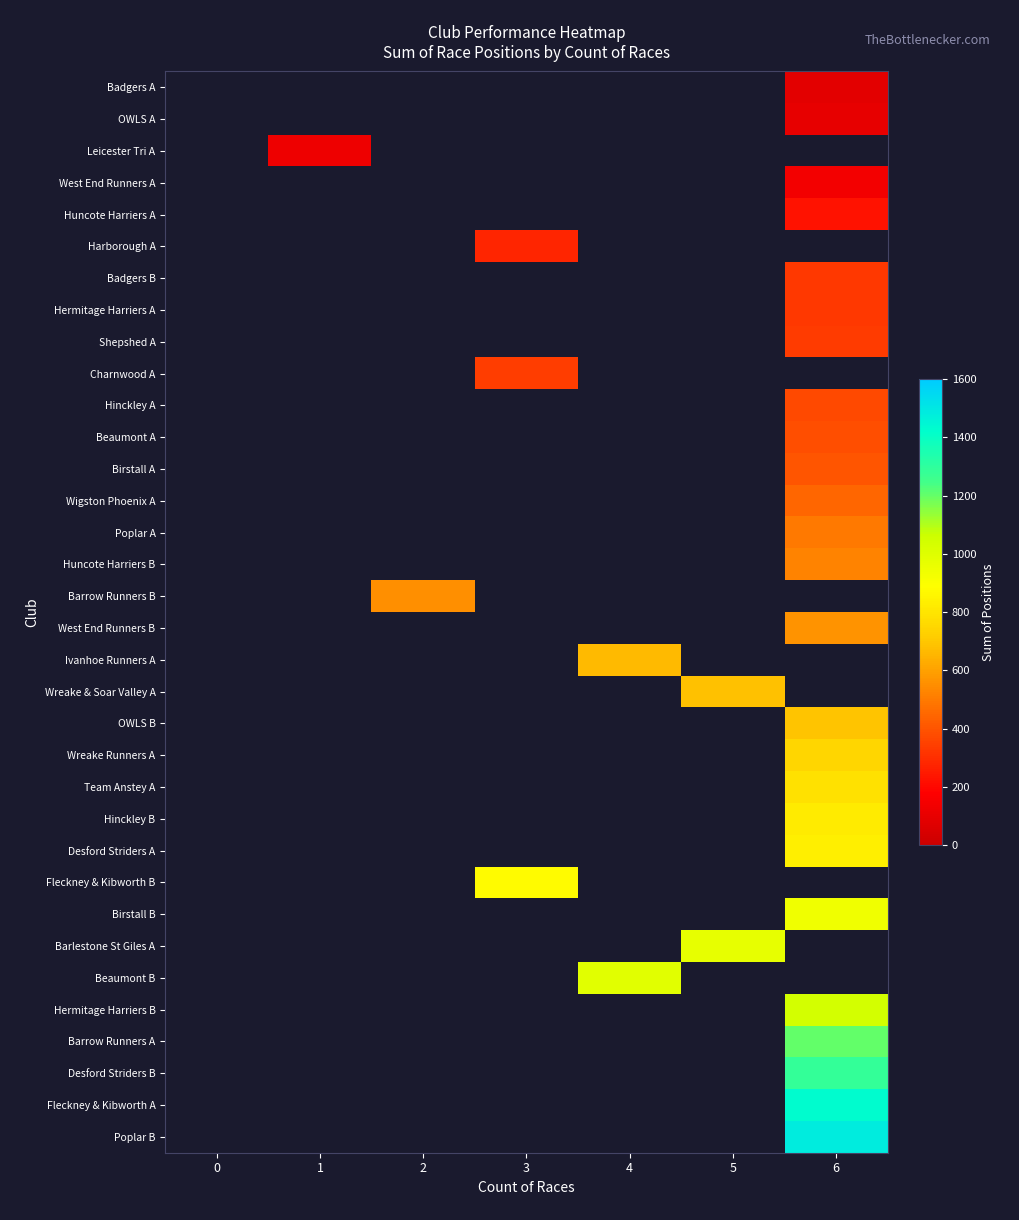

At how many categories does at least one series exceed 28?

6